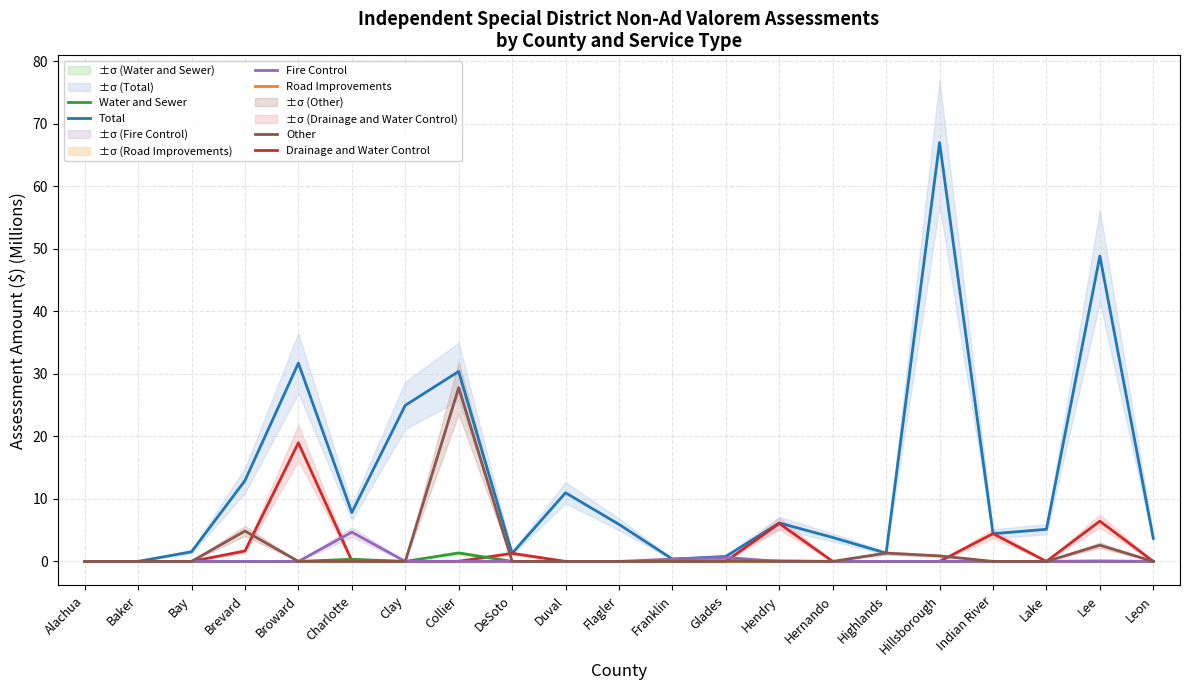

List the labels in order of Other value, smallest first.

Alachua, Baker, Bay, Broward, Charlotte, Clay, DeSoto, Duval, Flagler, Franklin, Hendry, Hernando, Indian River, Lake, Leon, Glades, Hillsborough, Highlands, Lee, Brevard, Collier